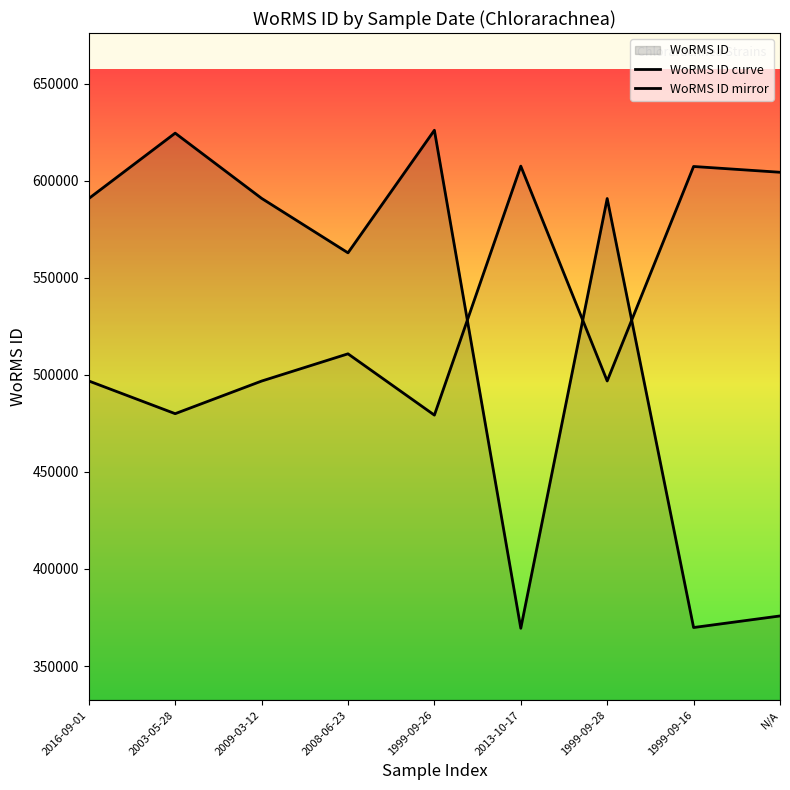

What is the lowest value of the WoRMS ID curve series?

369473.0